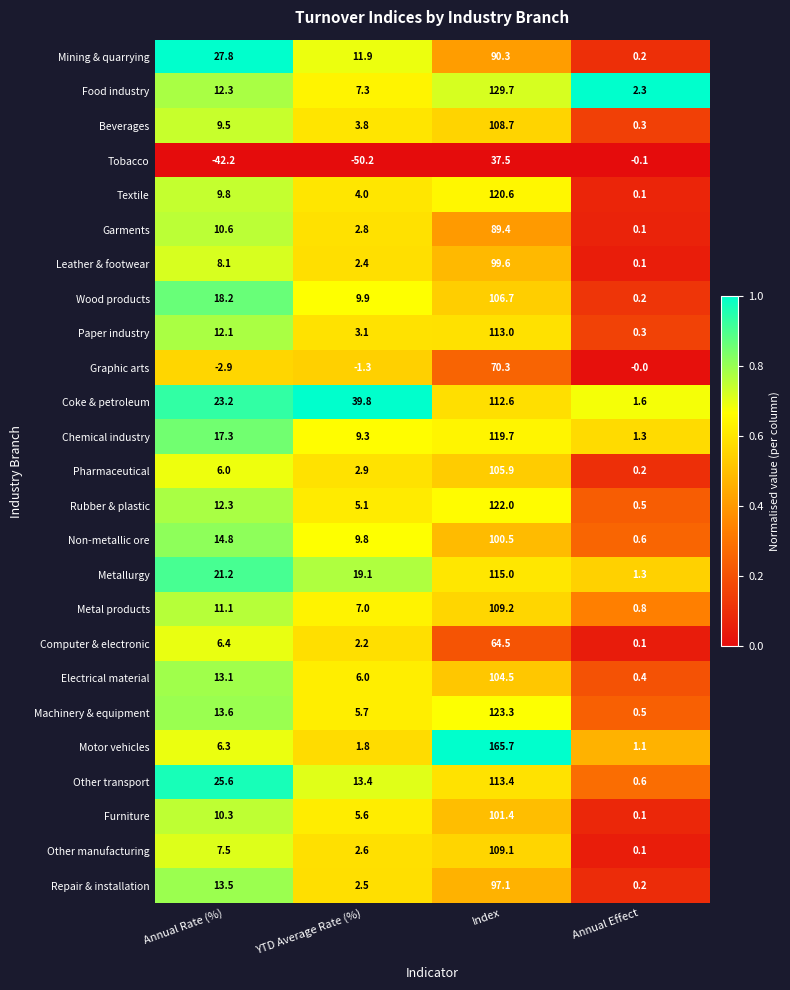

What is the lowest value of the Metallurgy series?

1.3